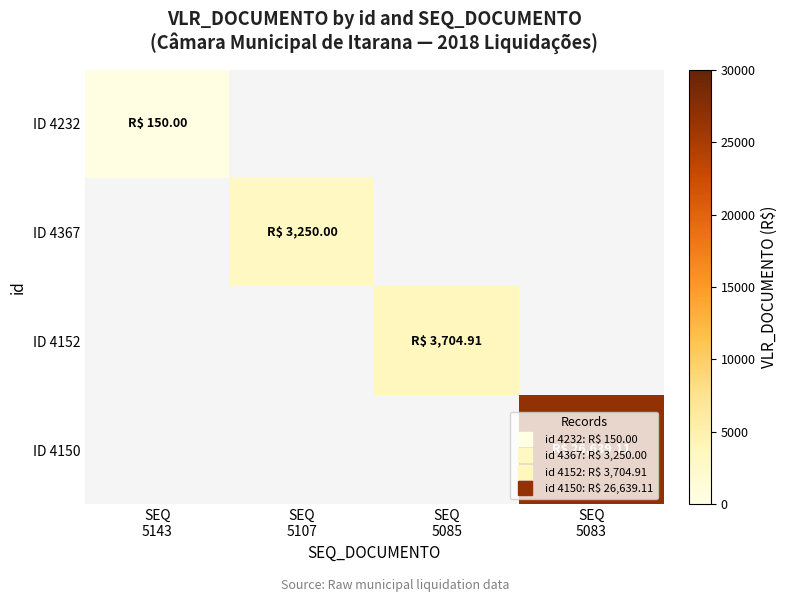

Rank the series at SEQ 5107 from highest to lowest value.

ID 4367, ID 4232, ID 4152, ID 4150